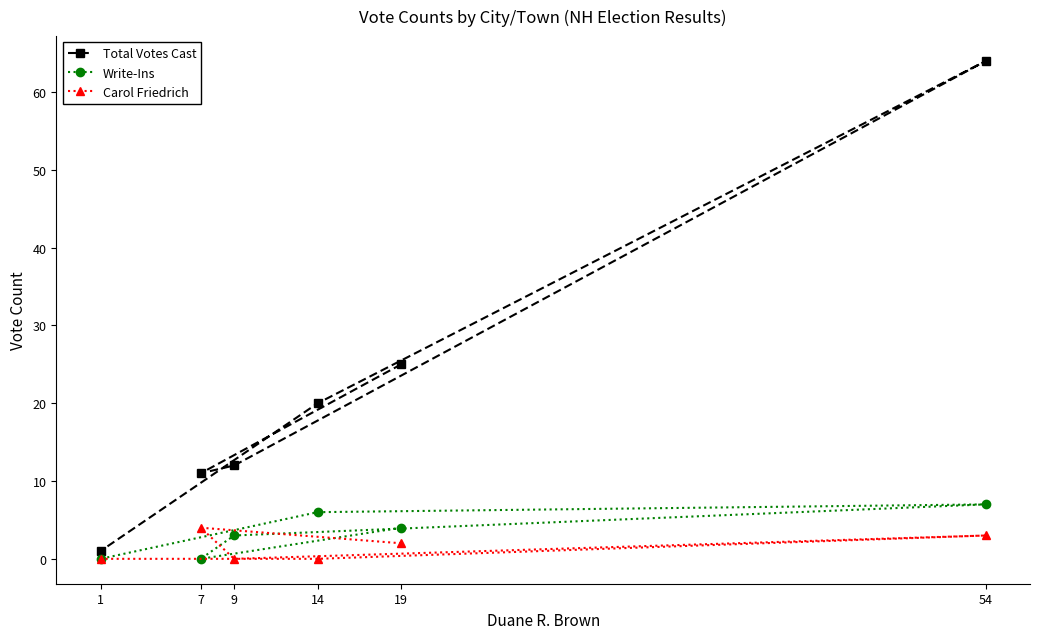

Reading left to right, list all the values displayed in this chart.

Total Votes Cast: 1=1	7=11	9=12	14=20	19=25	54=64
Write-Ins: 1=0	7=0	9=3	14=6	19=4	54=7
Carol Friedrich: 1=0	7=4	9=0	14=0	19=2	54=3